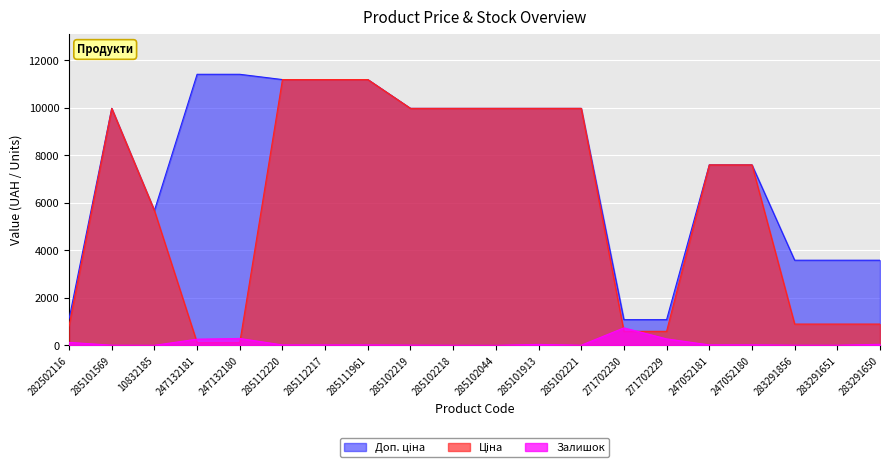

Between 285112220 and 271702229, which series saw the biggest shift?

Ціна